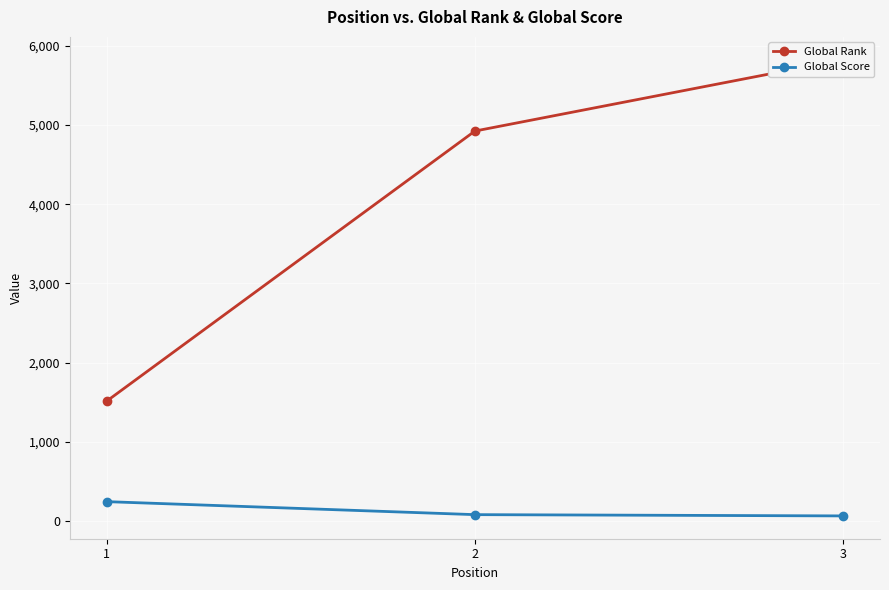

What are all the series names shown in the legend?

Global Rank, Global Score